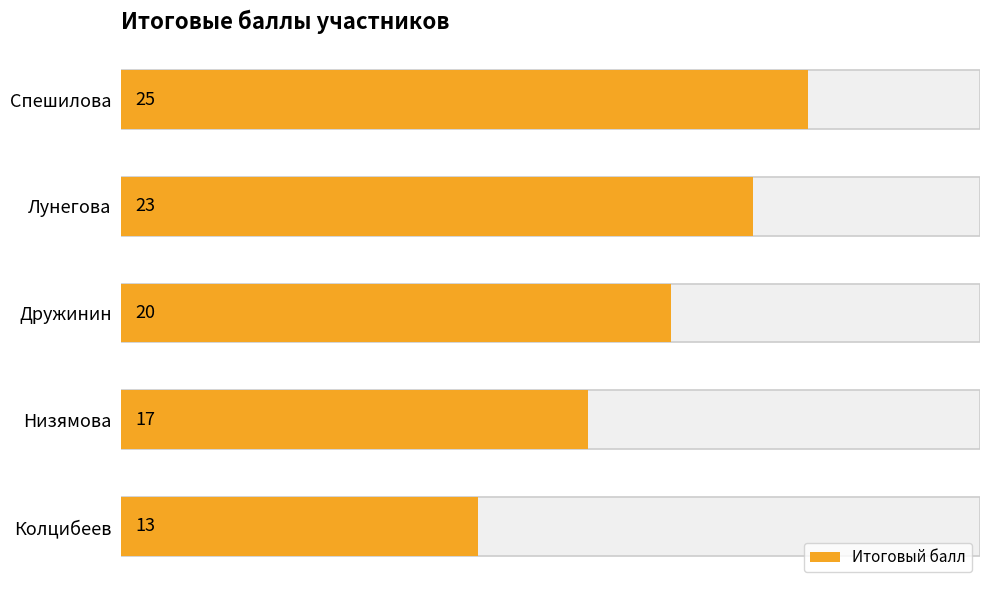

What is the change in value from Спешилова to Лунегова?

-2